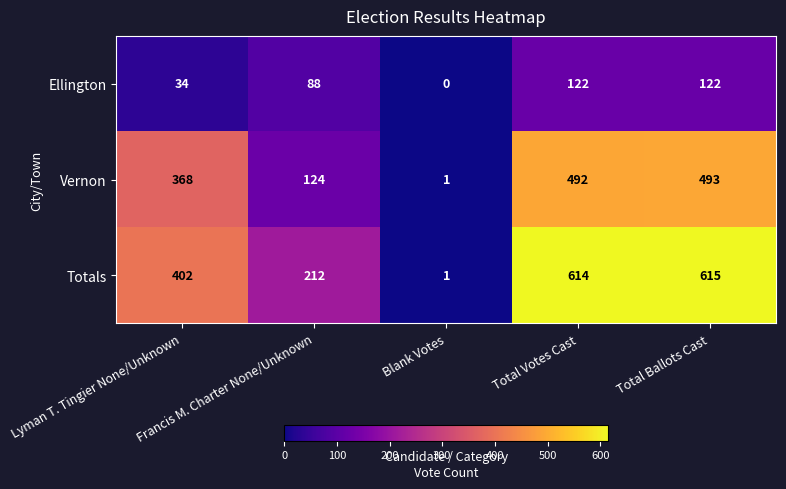

How many data points in Totals are less than 402?

2